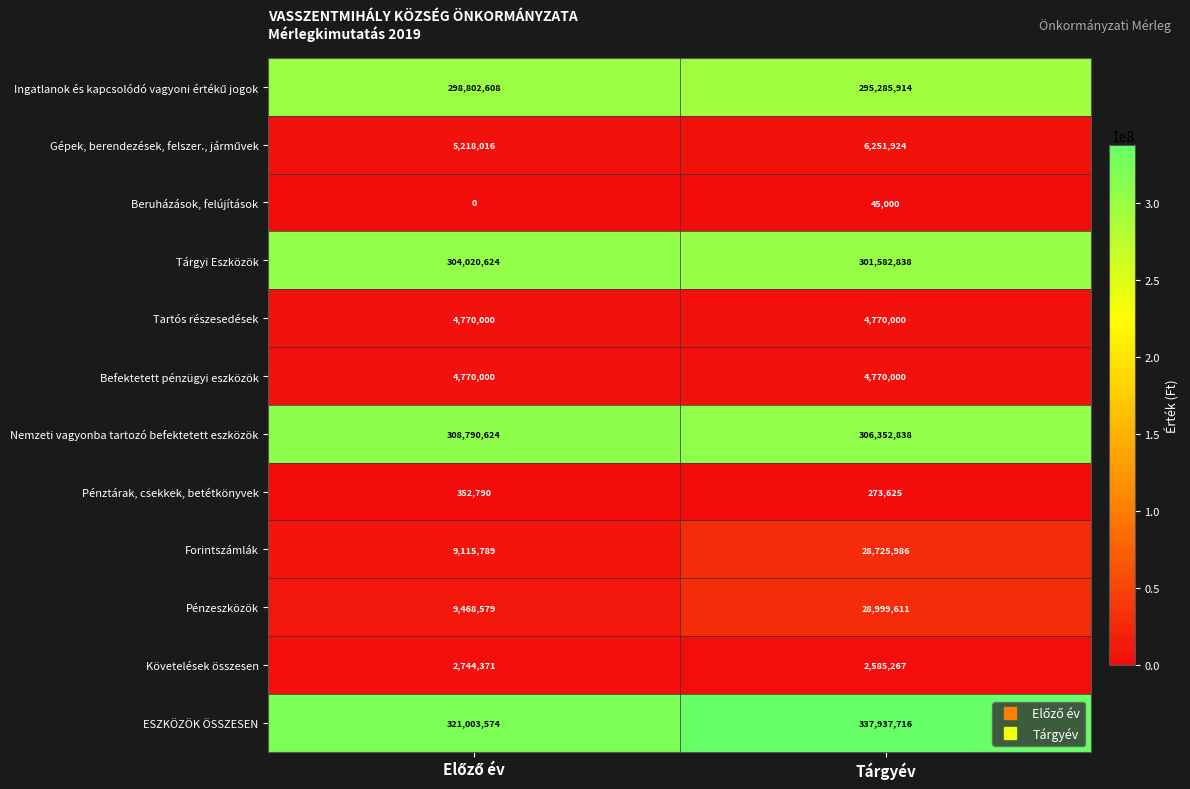

Which series has the largest total across all categories?

ESZKÖZÖK ÖSSZESEN